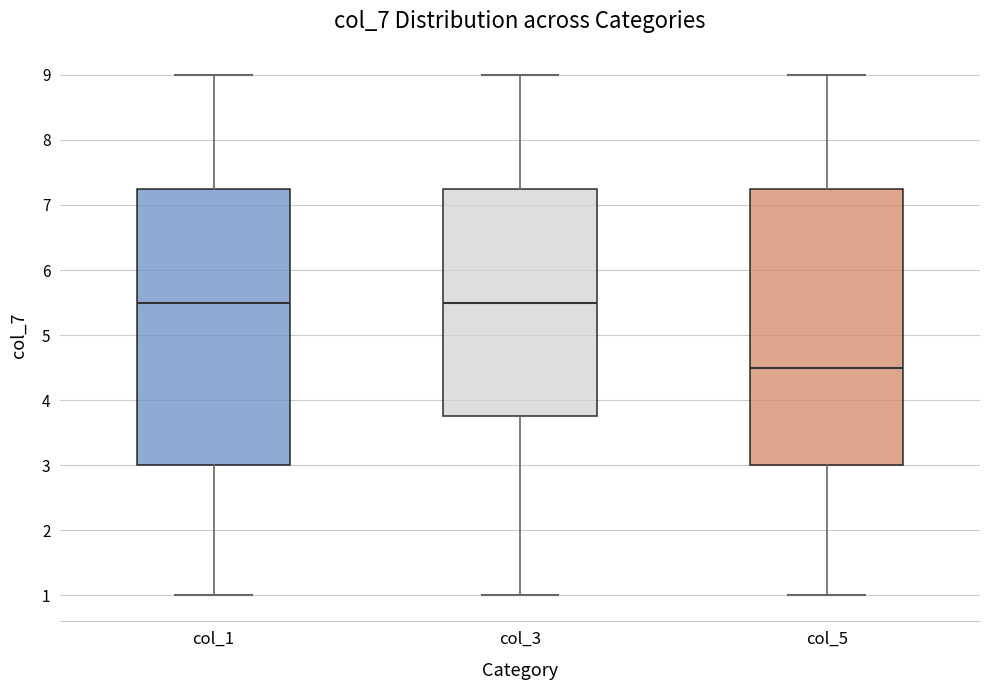

Reading left to right, transcribe this box plot: for each box, give where its median line is, the range the box spans, and where its two whiskers end, as read against the y-axis. The values are not printed on the chart, so give them approximately, as read against the axis.

col_1: median 5.5, box 3.0 to 7.3, whiskers 1.0 to 9.0
col_3: median 5.5, box 3.8 to 7.3, whiskers 1.0 to 9.0
col_5: median 4.5, box 3.0 to 7.3, whiskers 1.0 to 9.0